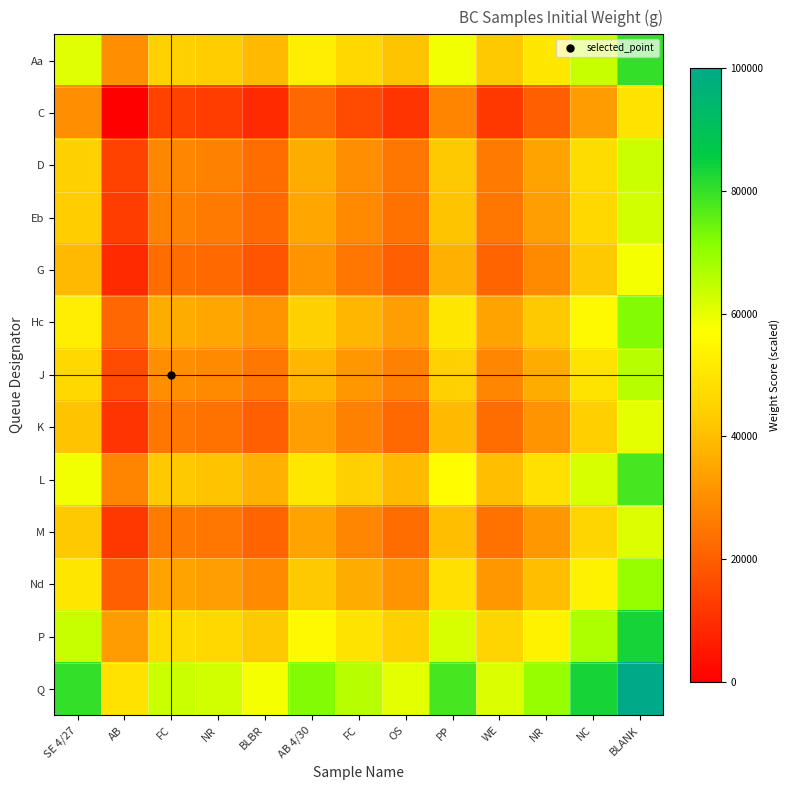

Which series has the largest total across all categories?

Q